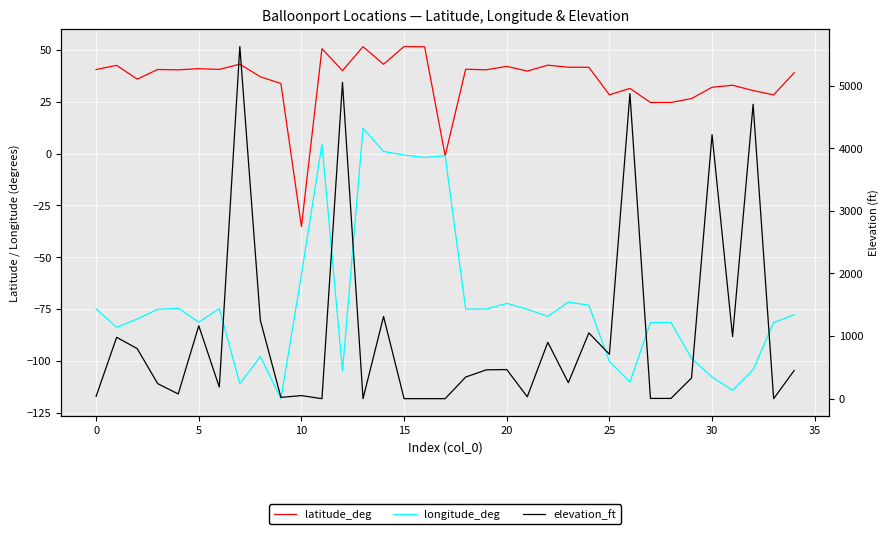

List the series in order of their peak value, lowest first.

longitude_deg, latitude_deg, elevation_ft